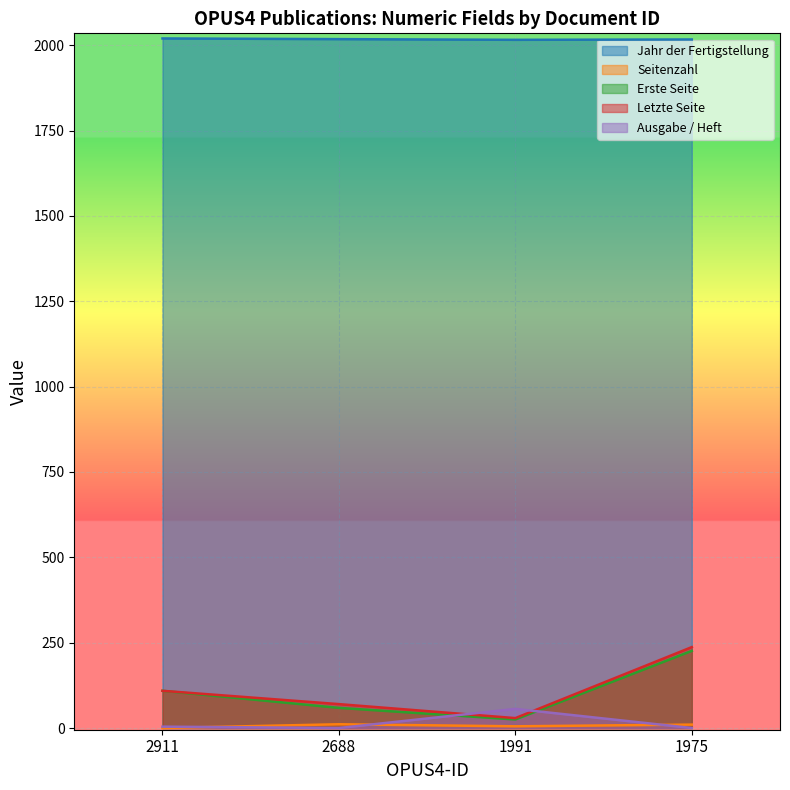

Count the Jahr der Fertigstellung values in the range 2017 to 2020.

3